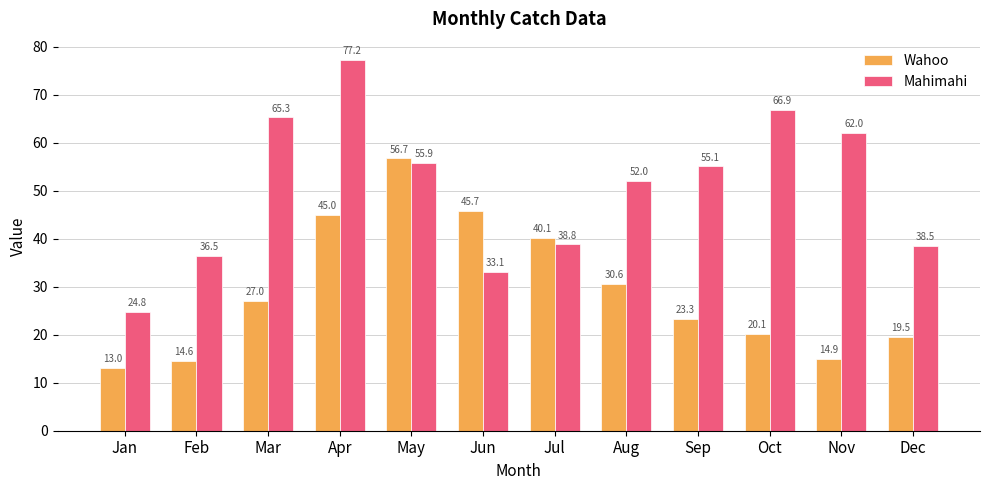

What is the smallest value displayed?

13.0